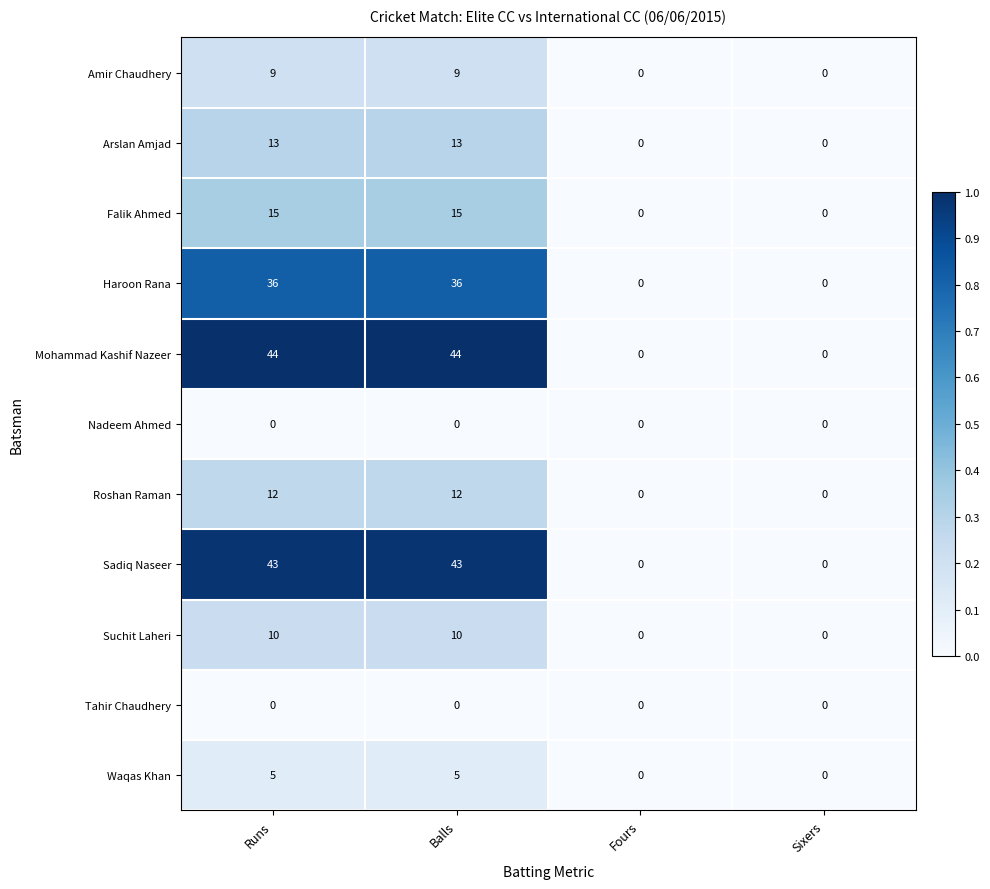

The Roshan Raman series shows 0 at Sixers. True or false?

True